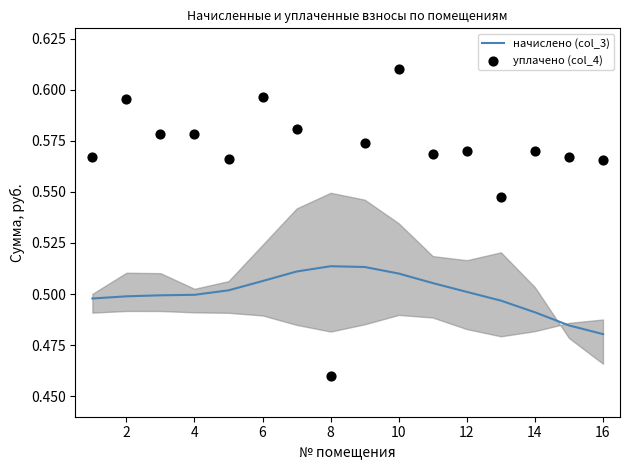

Which series has the largest total across all categories?

уплачено (col_4)